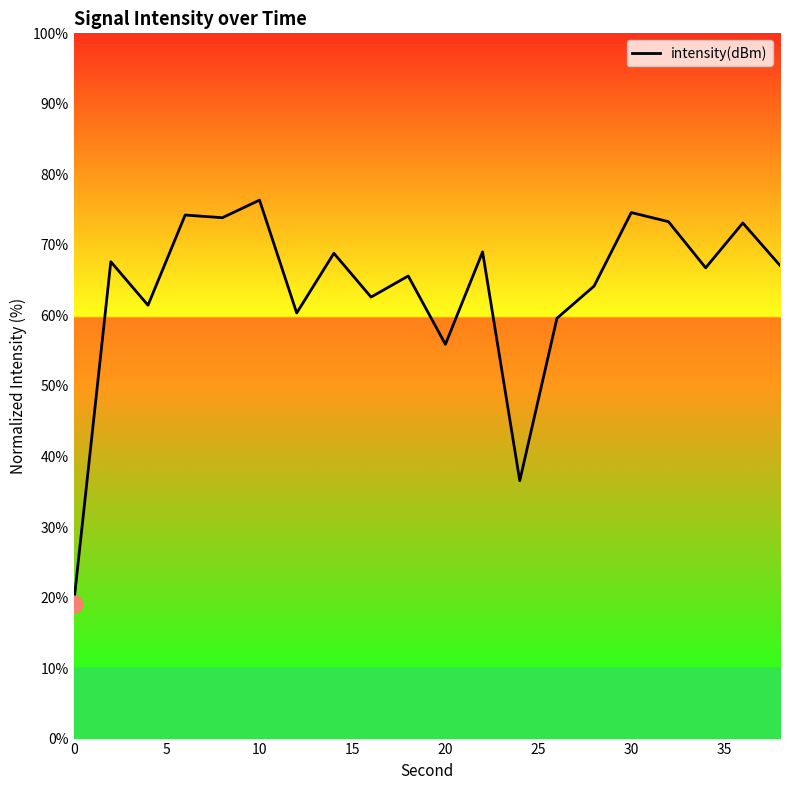

What is the difference between the maximum and minimum values?

57.3